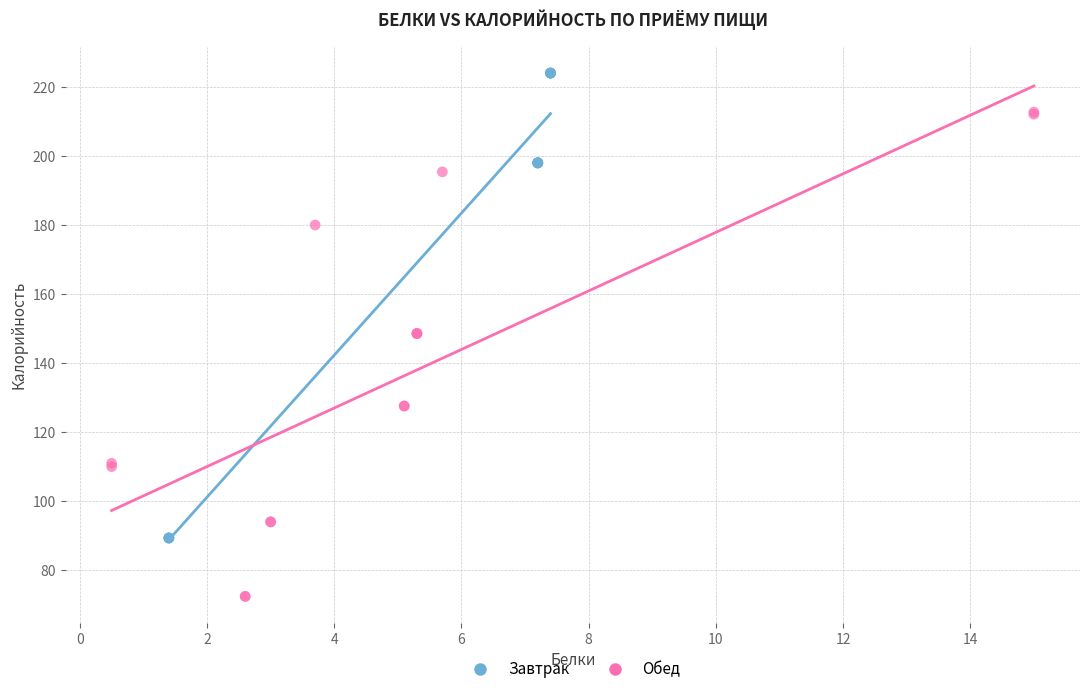

Which series contains the lowest Y value?

Обед